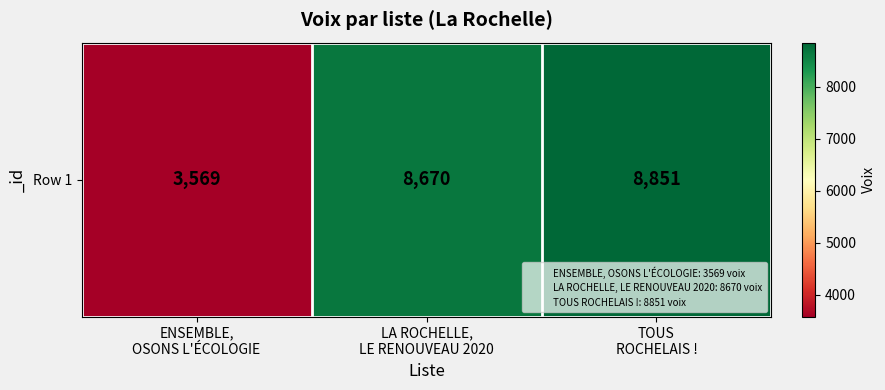

Count the number of categories in the chart.

3